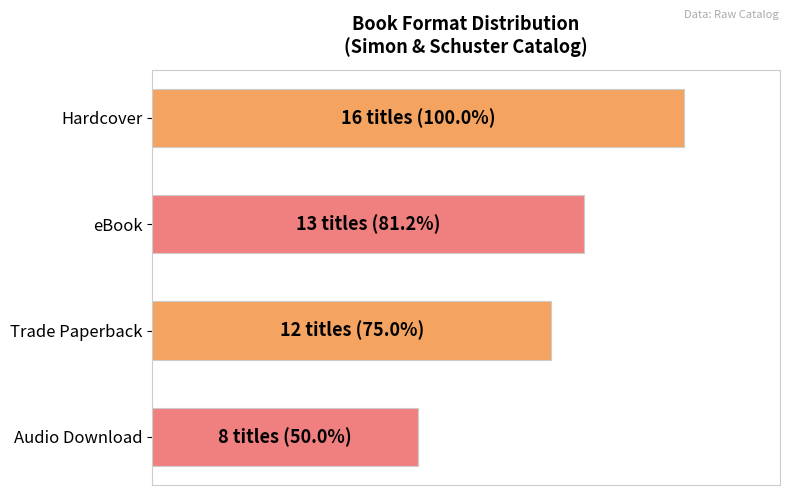

Does the chart contain any negative values?

No